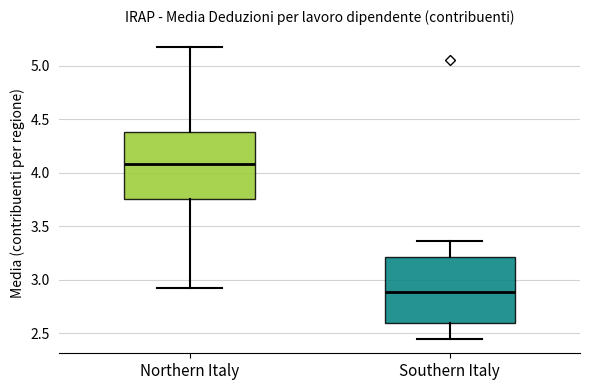

Reading left to right, read every box against the y-axis: the position of its median line, the range the box covers, and the ends of its whiskers. The values are not printed on the chart, so give them approximately, as read against the axis.

Northern Italy: median 4.10, box 3.75 to 4.40, whiskers 2.90 to 5.15
Southern Italy: median 2.90, box 2.60 to 3.20, whiskers 2.45 to 3.35